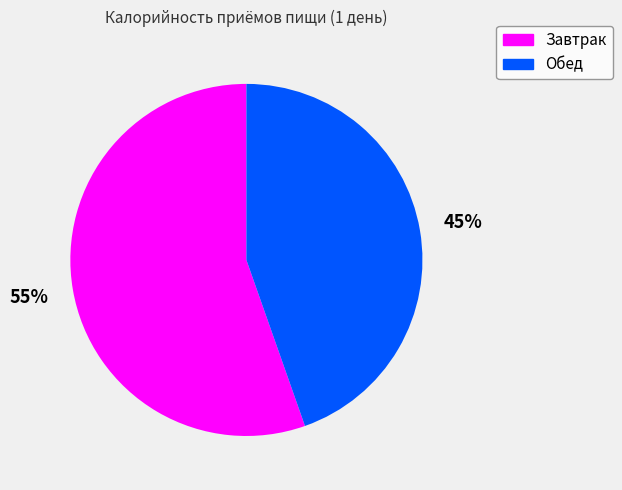

Rank the categories by value from lowest to highest.

Обед, Завтрак